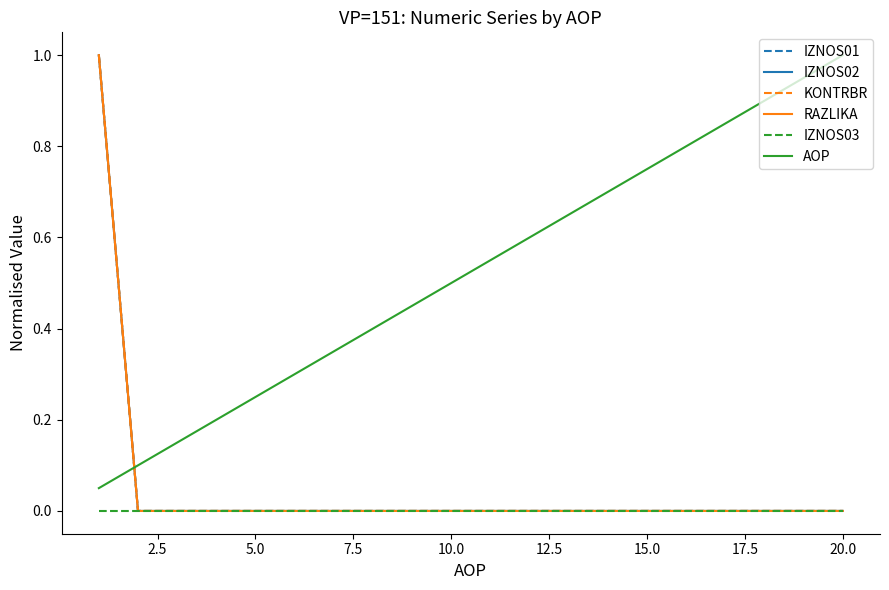

Does the chart have visible grid lines?

No